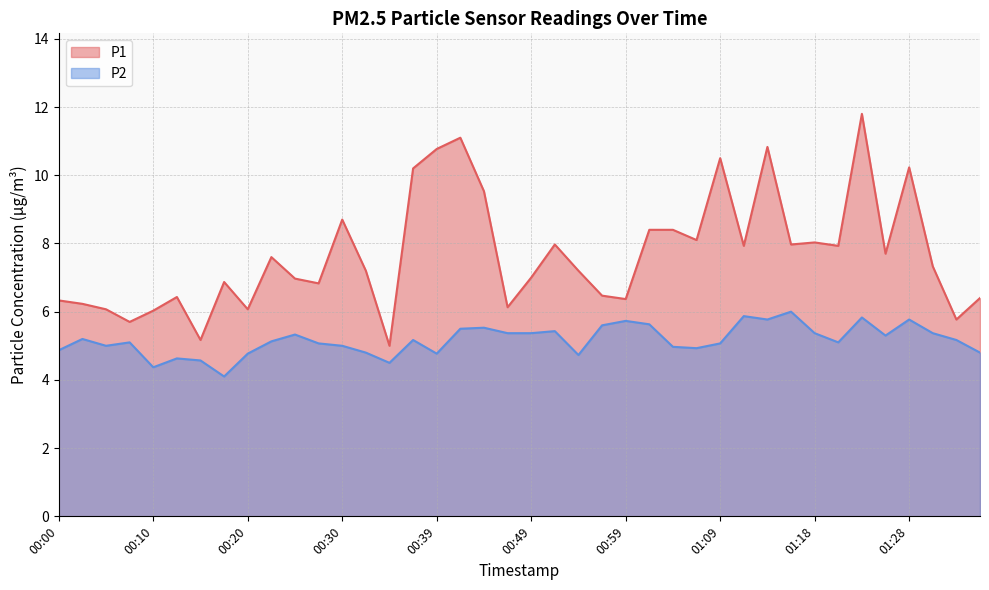

Reading left to right, what are all the values shown in this chart?

P1: 00:00=6.3	00:03=6.2	00:05=6.1	00:08=5.7	00:10=6.0	00:12=6.4	00:15=5.2	00:17=6.9	00:20=6.1	00:22=7.6	00:25=7.0	00:27=6.8	00:30=8.7	00:32=7.2	00:34=5.0	00:37=10.2	00:39=10.8	00:42=11.1	00:44=9.5	00:47=6.1	00:49=7.0	00:51=8.0	00:54=7.2	00:56=6.5	00:59=6.4	01:01=8.4	01:04=8.4	01:06=8.1	01:09=10.5	01:11=7.9	01:13=10.8	01:16=8.0	01:18=8.0	01:21=7.9	01:23=11.8	01:26=7.7	01:28=10.2	01:31=7.3	01:33=5.8	01:36=6.4
P2: 00:00=4.9	00:03=5.2	00:05=5.0	00:08=5.1	00:10=4.4	00:12=4.6	00:15=4.6	00:17=4.1	00:20=4.8	00:22=5.1	00:25=5.3	00:27=5.1	00:30=5.0	00:32=4.8	00:34=4.5	00:37=5.2	00:39=4.8	00:42=5.5	00:44=5.5	00:47=5.4	00:49=5.4	00:51=5.4	00:54=4.7	00:56=5.6	00:59=5.7	01:01=5.6	01:04=5.0	01:06=4.9	01:09=5.1	01:11=5.9	01:13=5.8	01:16=6.0	01:18=5.4	01:21=5.1	01:23=5.8	01:26=5.3	01:28=5.8	01:31=5.4	01:33=5.2	01:36=4.8